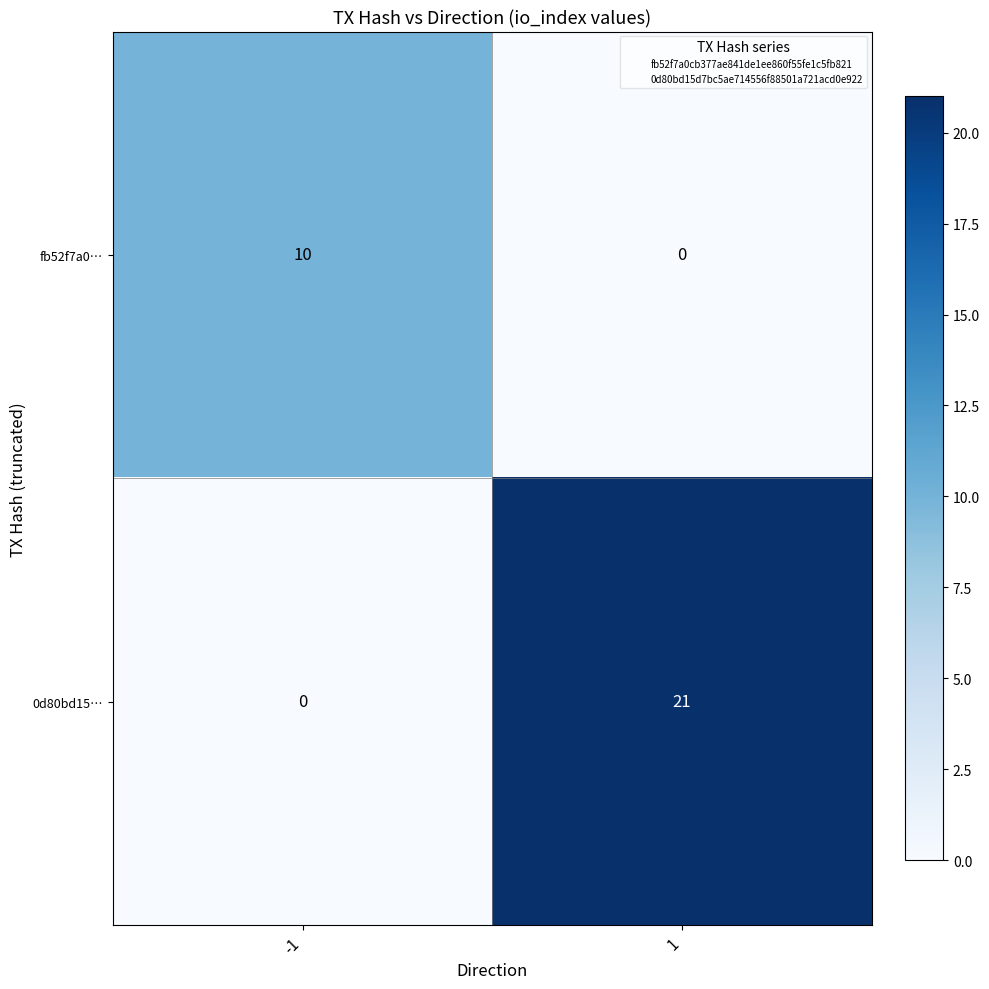

Which series changed the most between -1 and 1?

0d80bd15…